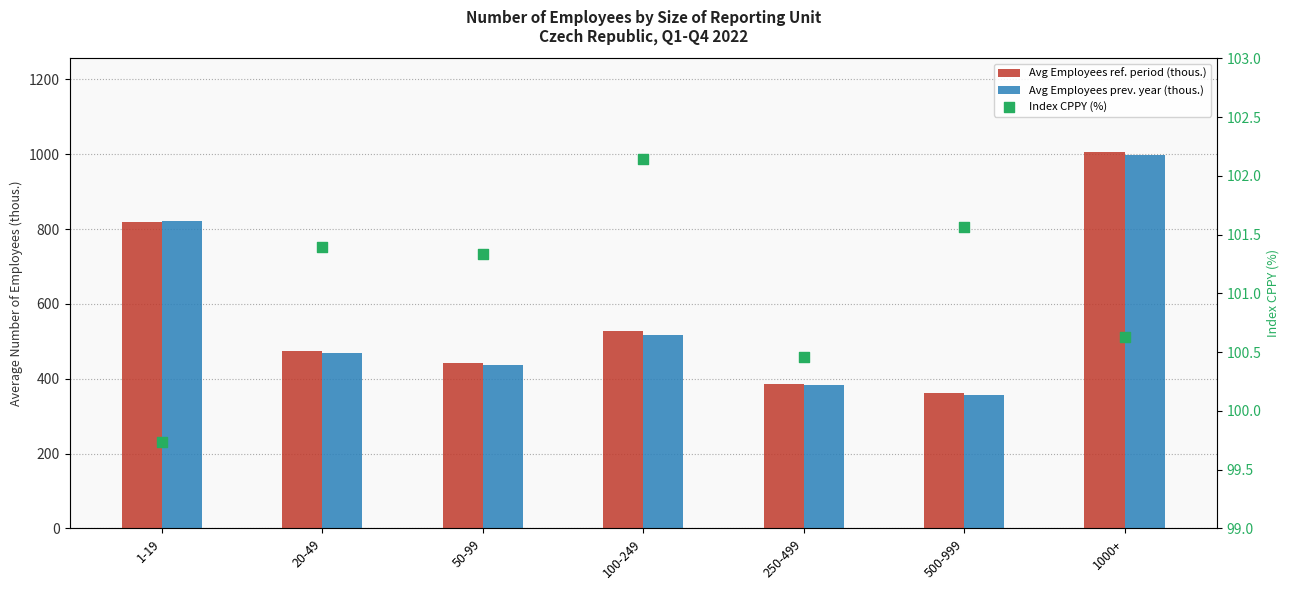

Which series has the largest Y range (max minus min)?

Avg Employees ref. period (thous.)